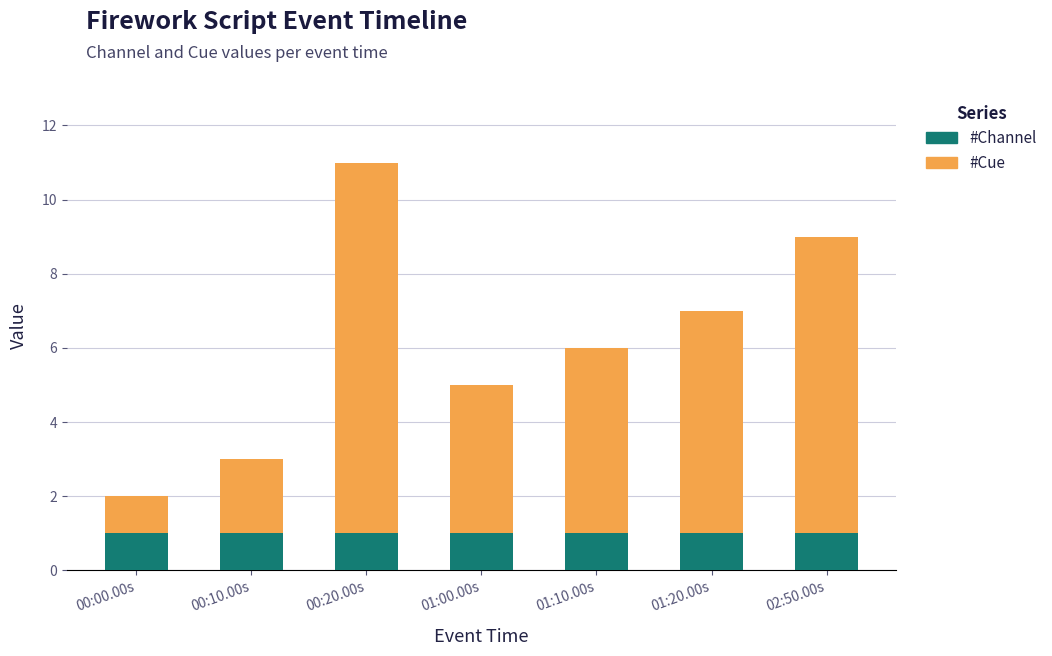

At which category is the sum across all series the highest?

00:20.00s